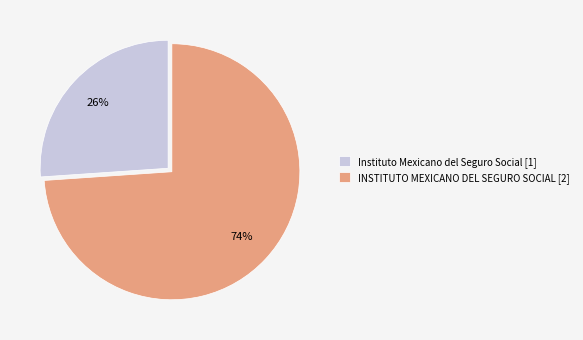

To the nearest percent, what percentage of the pie is Instituto Mexicano del Seguro Social?

26%